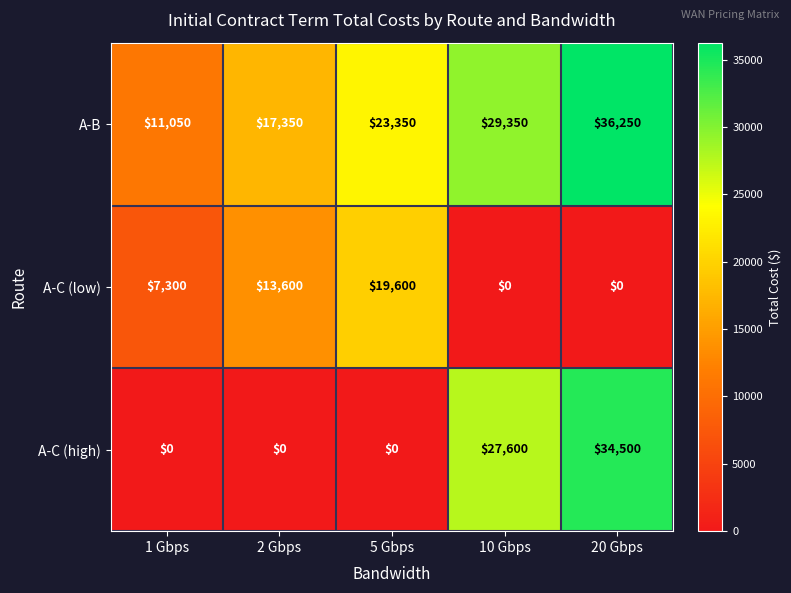

Is the value of A-B at 2 Gbps greater than the value of A-C (low) at 2 Gbps?

Yes